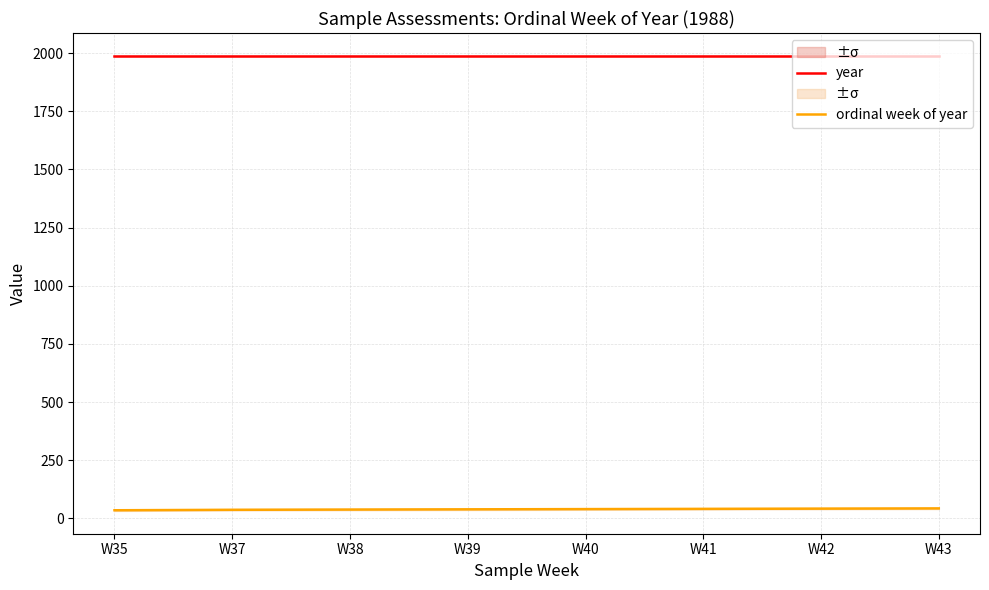

Is this an area chart (filled region under the line)?

No